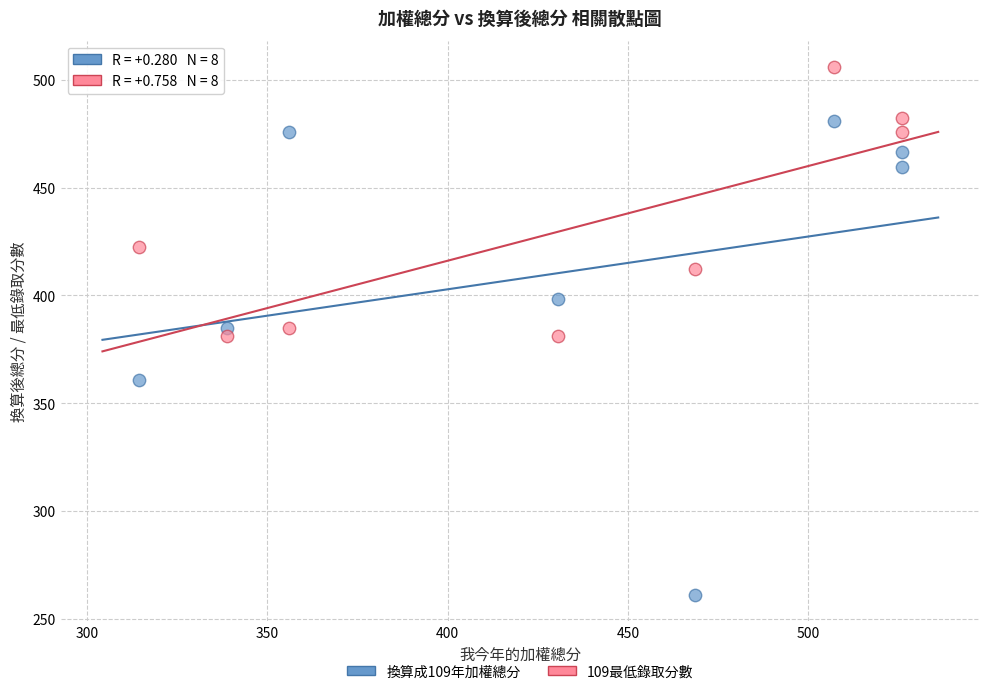

Across all data points, what is the range of Y values (max minus min)?

244.8